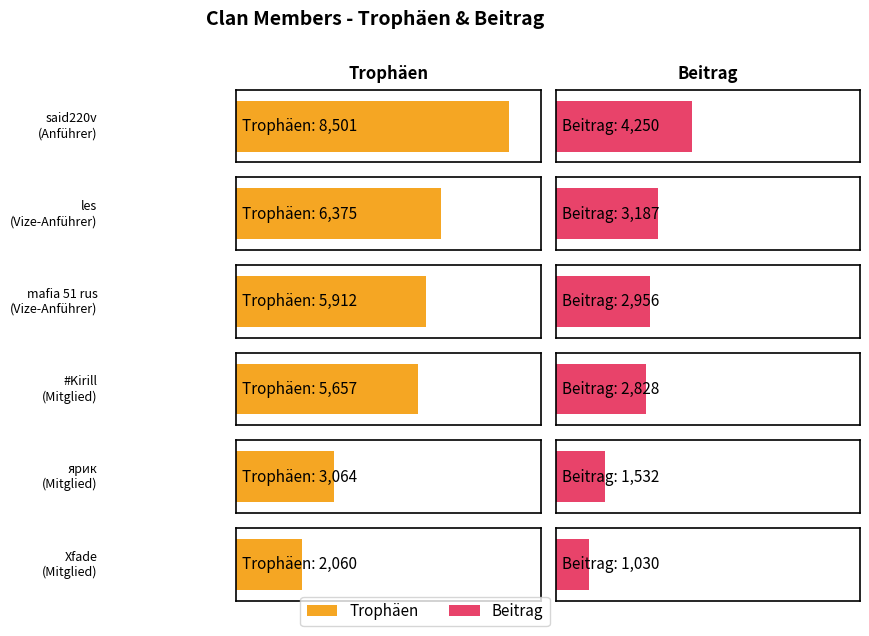

Reading left to right, list all the values displayed in this chart.

Trophäen: said220v=8501	les=6375	mafia 51 rus=5912	#Kirill=5657	ярик=3064	Xfade=2060
Beitrag: said220v=4250	les=3187	mafia 51 rus=2956	#Kirill=2828	ярик=1532	Xfade=1030